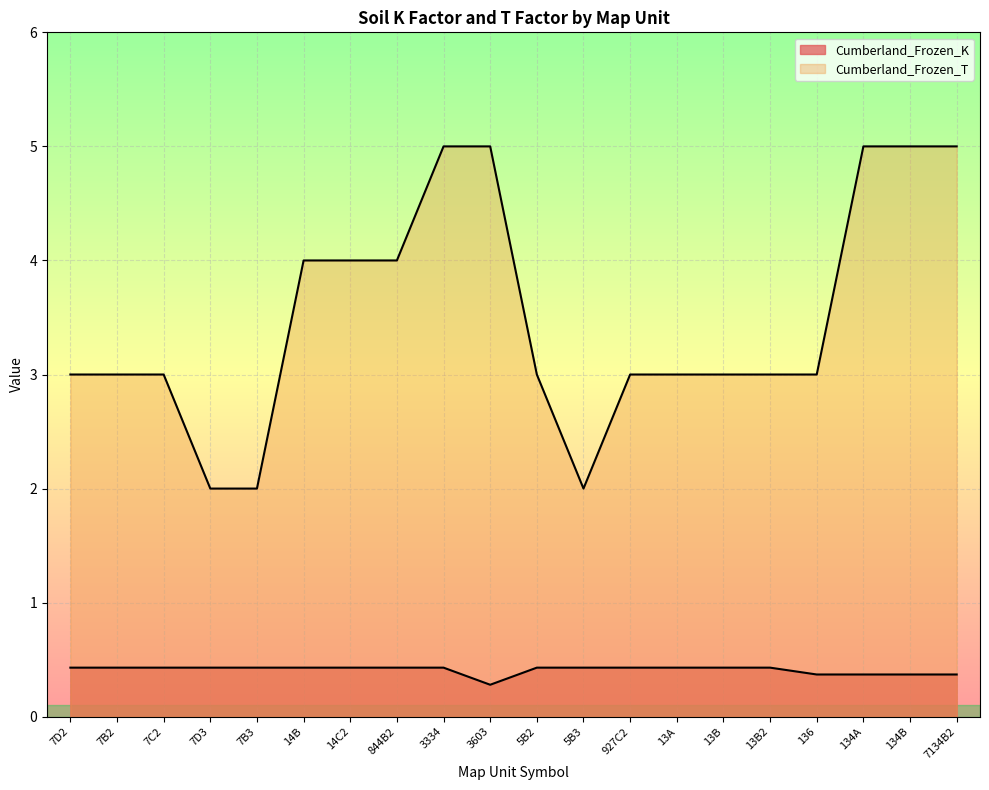

True or false: Cumberland_Frozen_T and Cumberland_Frozen_K intersect in this chart.

False